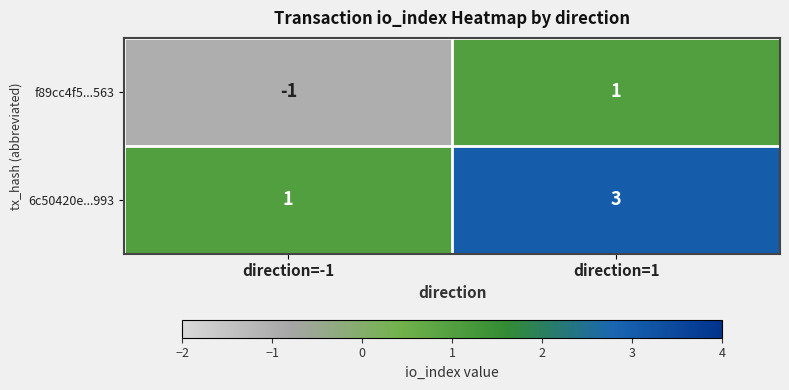

How many negative values does the f89cc4f5...563 series have?

1